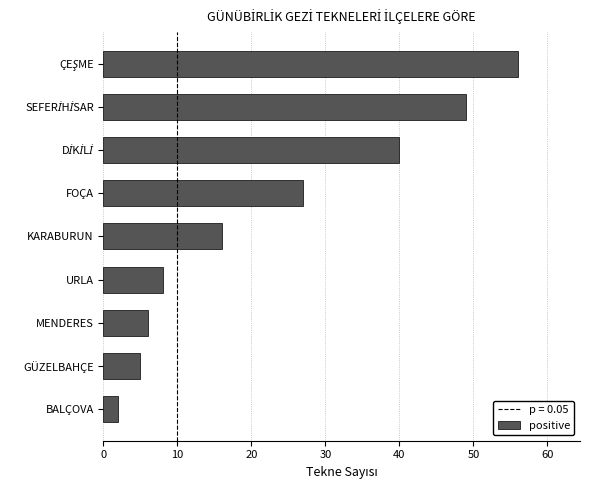

What is the ratio of the value at BALÇOVA to the value at GÜZELBAHÇE?

0.4